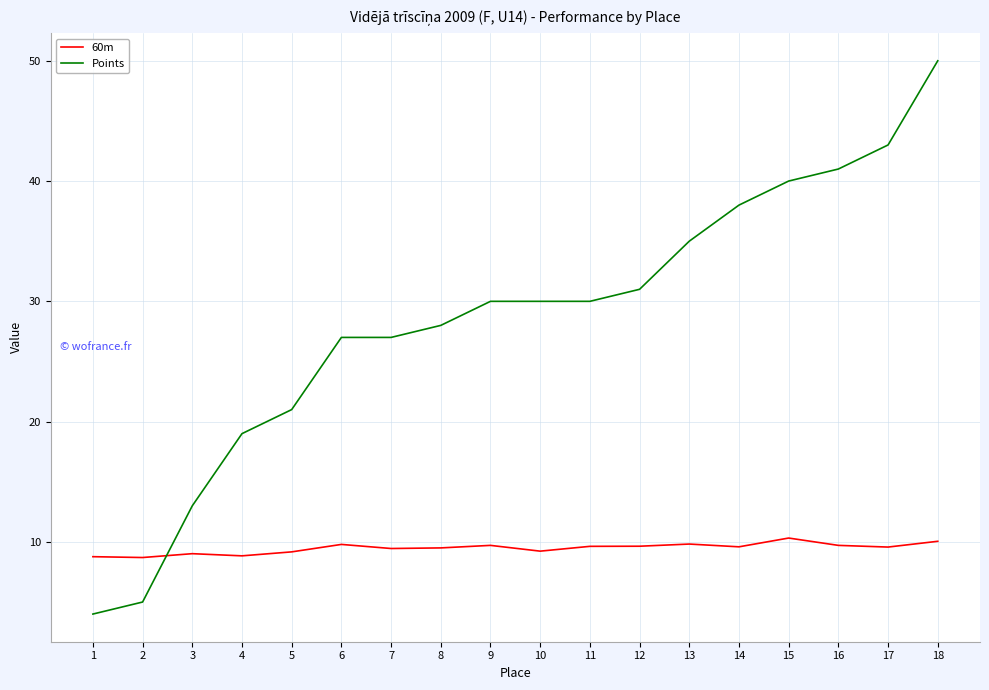

How many distinct data groups are displayed?

2